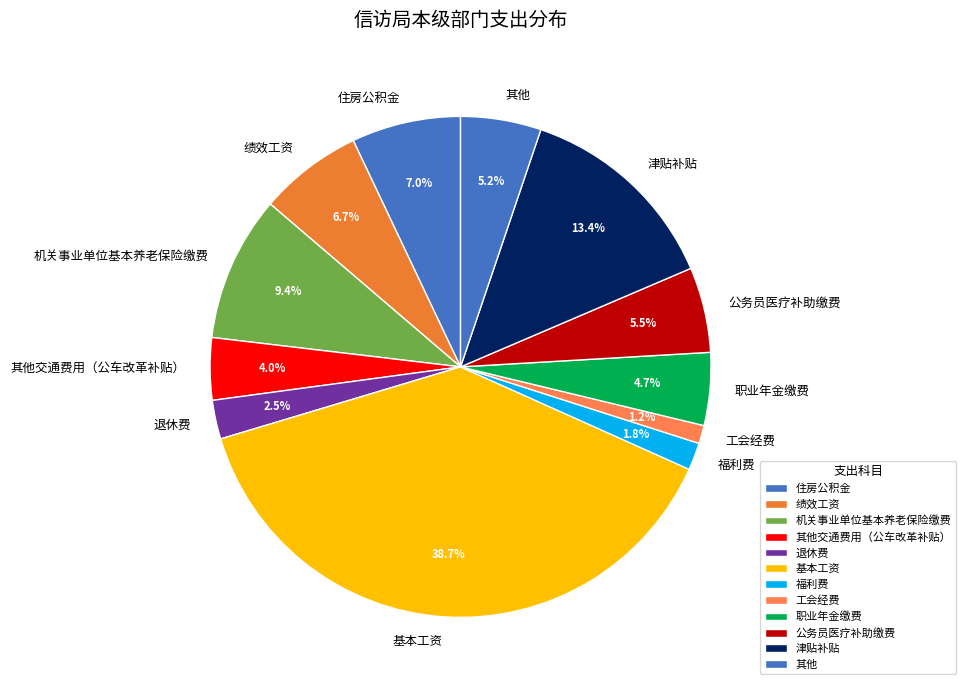

Is it true that 其他交通费用（公车改革补贴） is 10% of the pie?

False